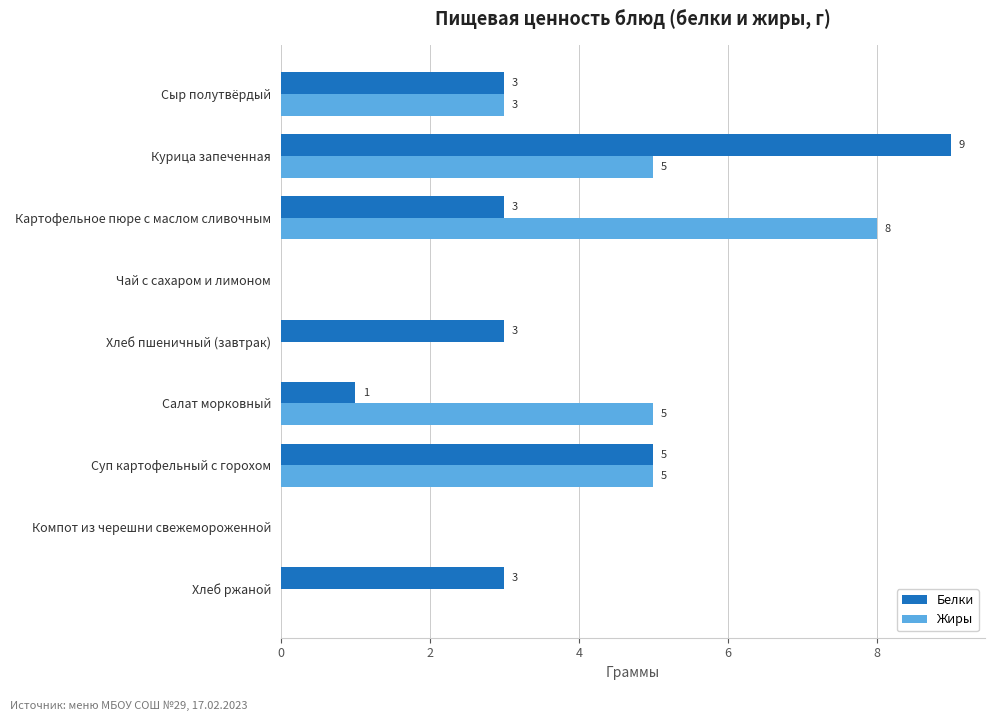

What are all the series names shown in the legend?

Белки, Жиры